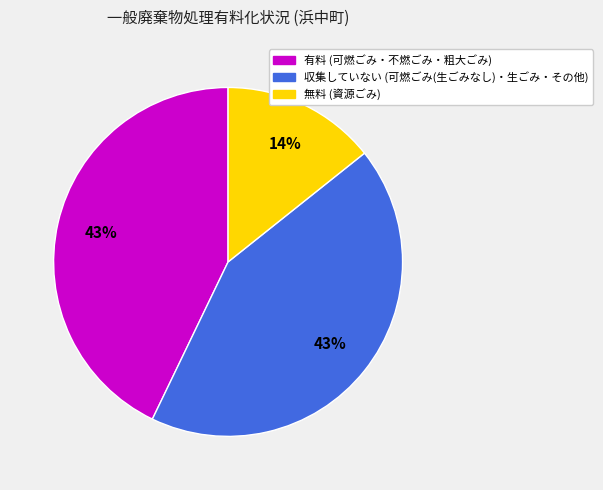

Does any single category account for the majority?

No